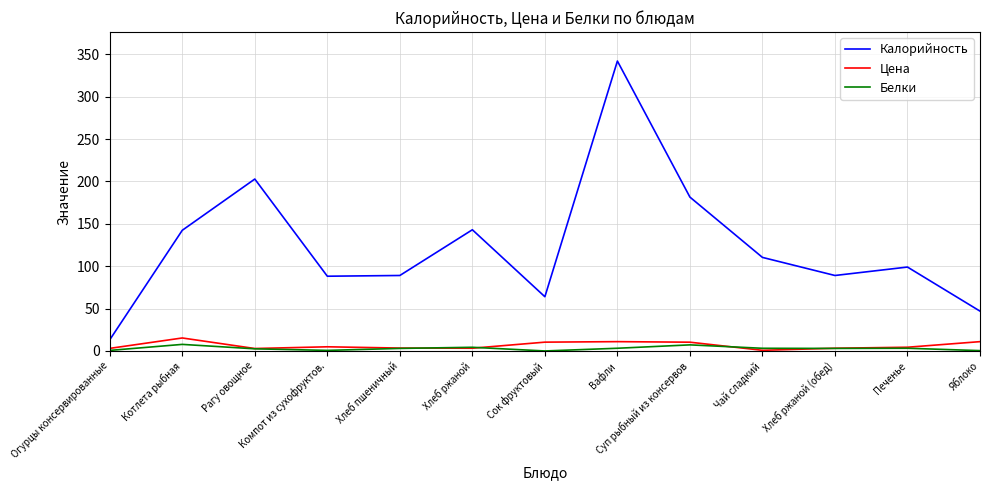

The Калорийность series shows 89.1 at Хлеб ржаной (обед). True or false?

True